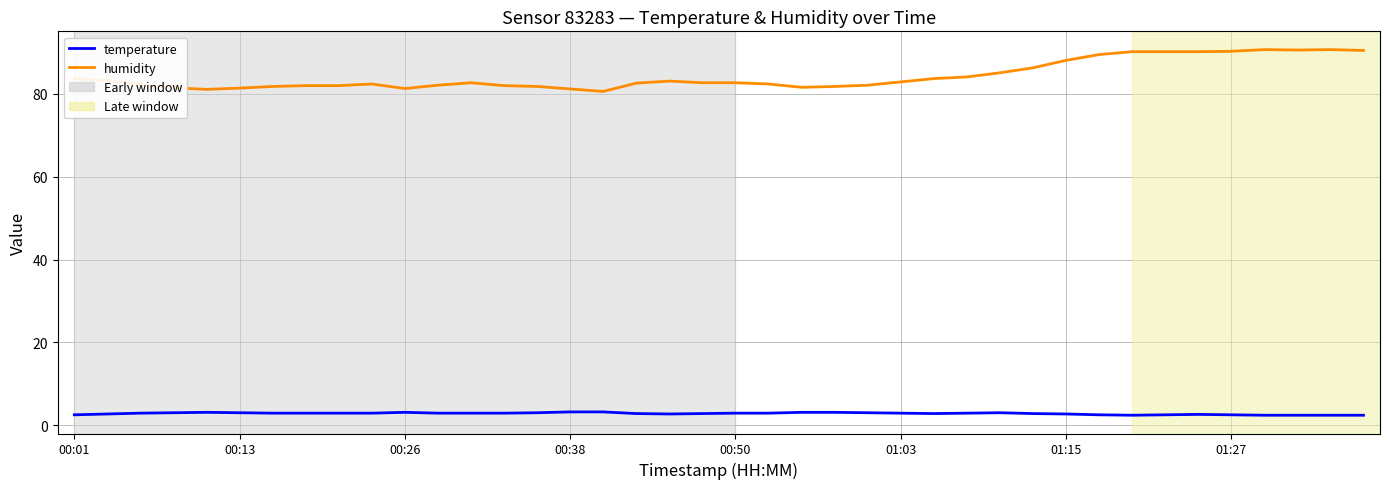

List the series in order of their peak value, highest first.

humidity, temperature